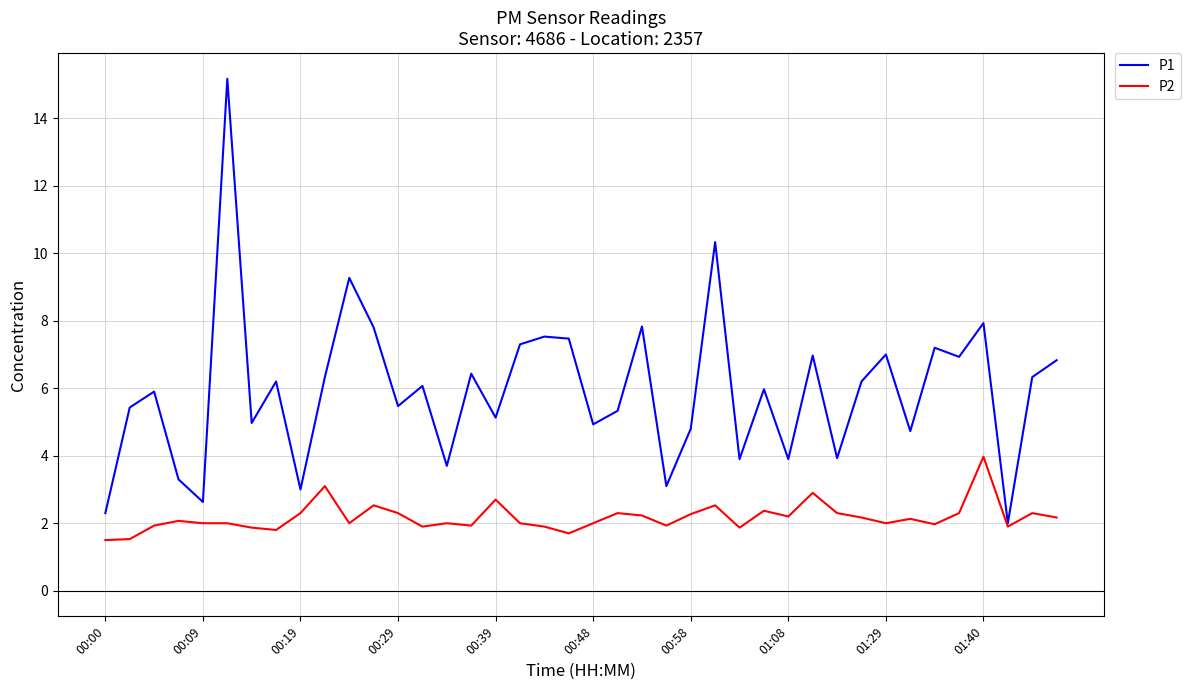

Which series has the widest spread of values?

P1